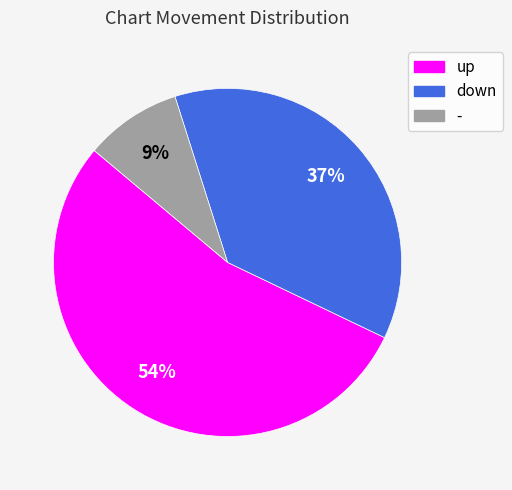

True or false: up accounts for 54% of the total.

True